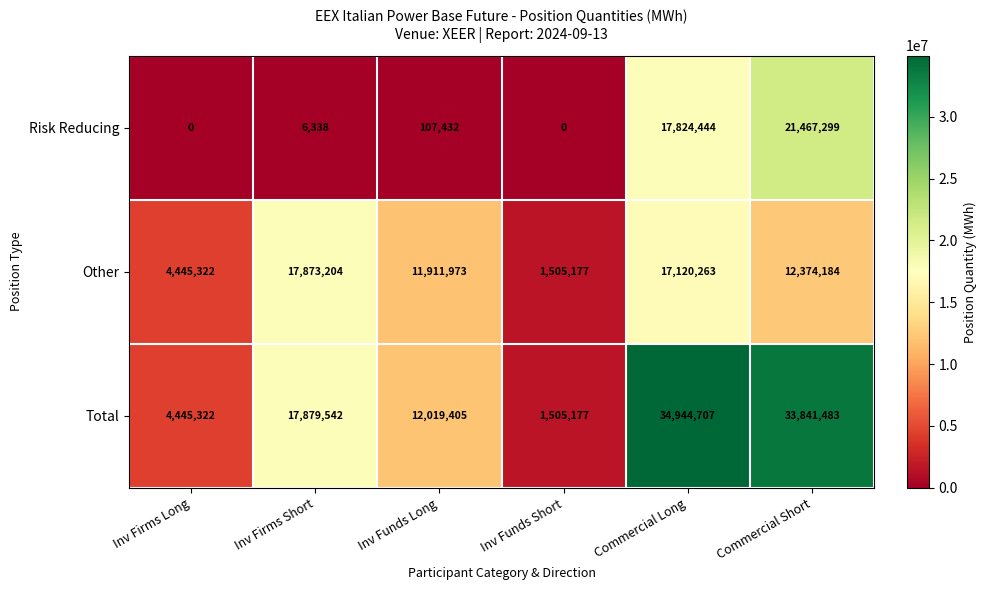

The Risk Reducing series shows 107432 at Inv Funds Long. True or false?

True